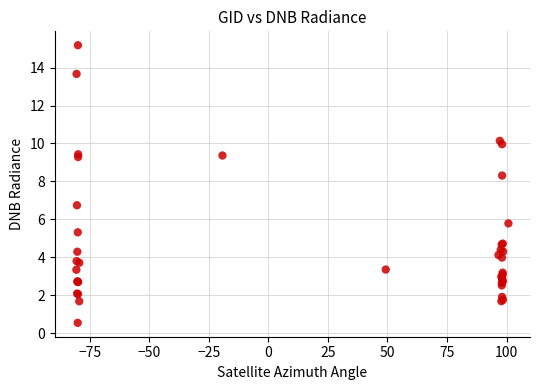

What Y value in the scatter plot is closest to 7?

6.7